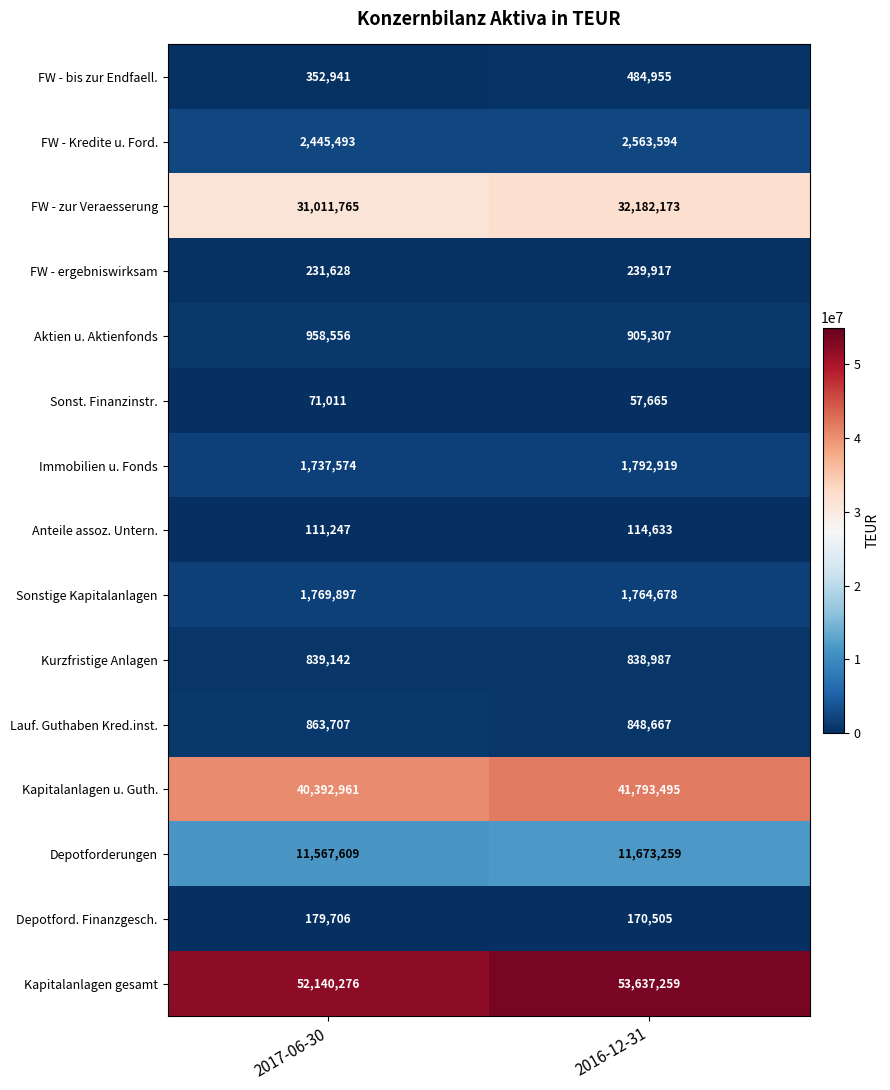

Reading left to right, what are all the values shown in this chart?

FW - bis zur Endfaell.: 352941	484955
FW - Kredite u. Ford.: 2445493	2563594
FW - zur Veraesserung: 31011765	32182173
FW - ergebniswirksam: 231628	239917
Aktien u. Aktienfonds: 958556	905307
Sonst. Finanzinstr.: 71011	57665
Immobilien u. Fonds: 1737574	1792919
Anteile assoz. Untern.: 111247	114633
Sonstige Kapitalanlagen: 1769897	1764678
Kurzfristige Anlagen: 839142	838987
Lauf. Guthaben Kred.inst.: 863707	848667
Kapitalanlagen u. Guth.: 40392961	41793495
Depotforderungen: 11567609	11673259
Depotford. Finanzgesch.: 179706	170505
Kapitalanlagen gesamt: 52140276	53637259